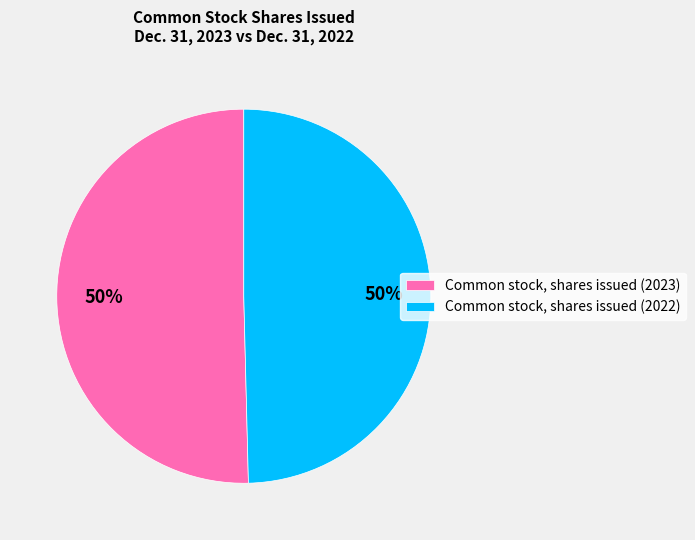

True or false: Common stock, shares issued (2023) accounts for 50% of the total.

True